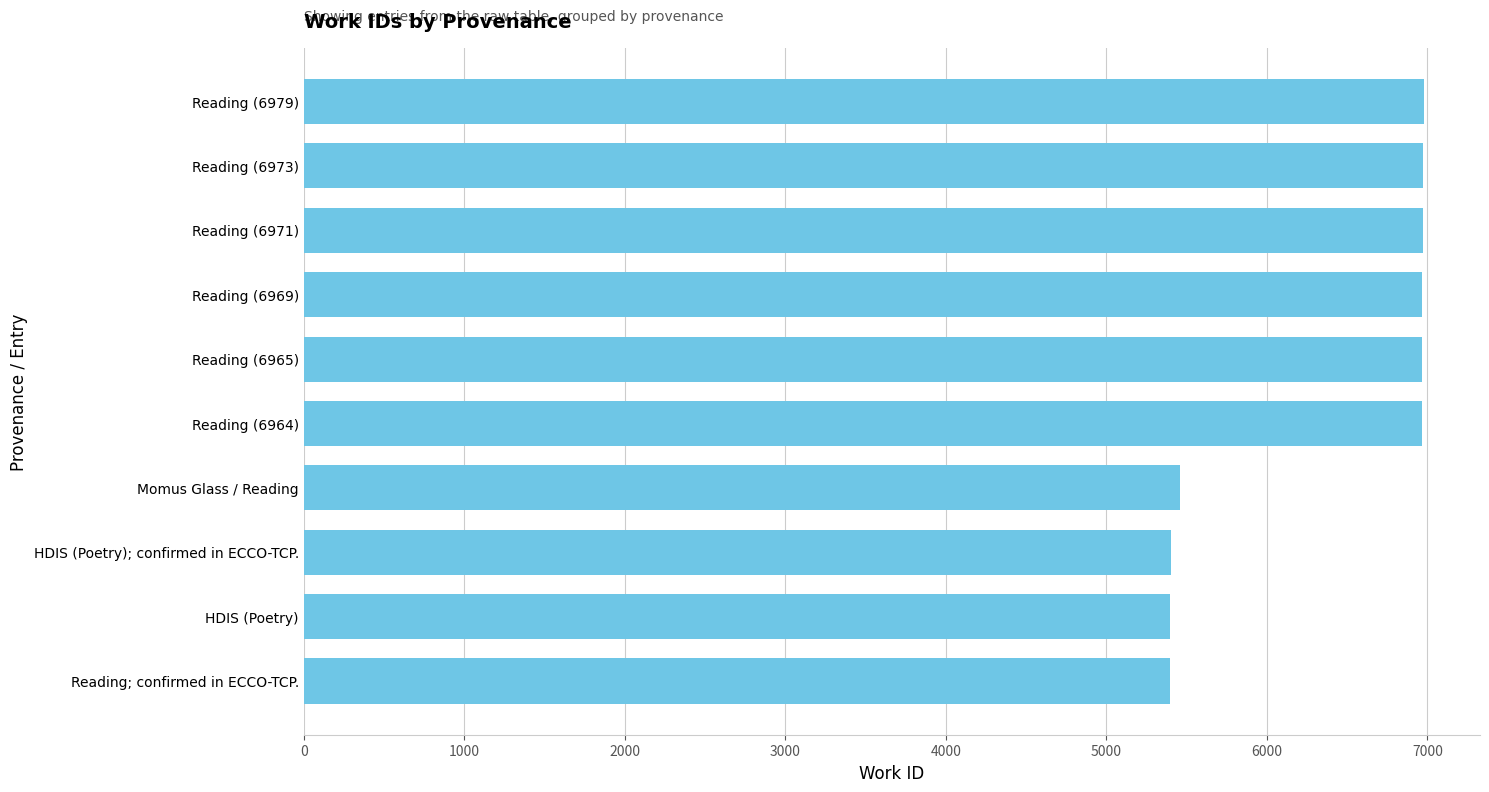

What is the smallest value displayed?

5394